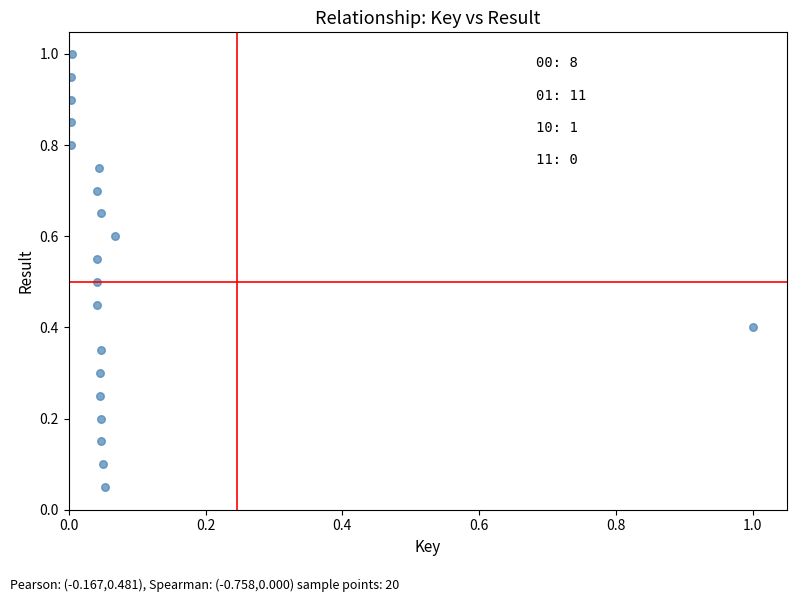

What is the range of X values (max minus min)?

1.0